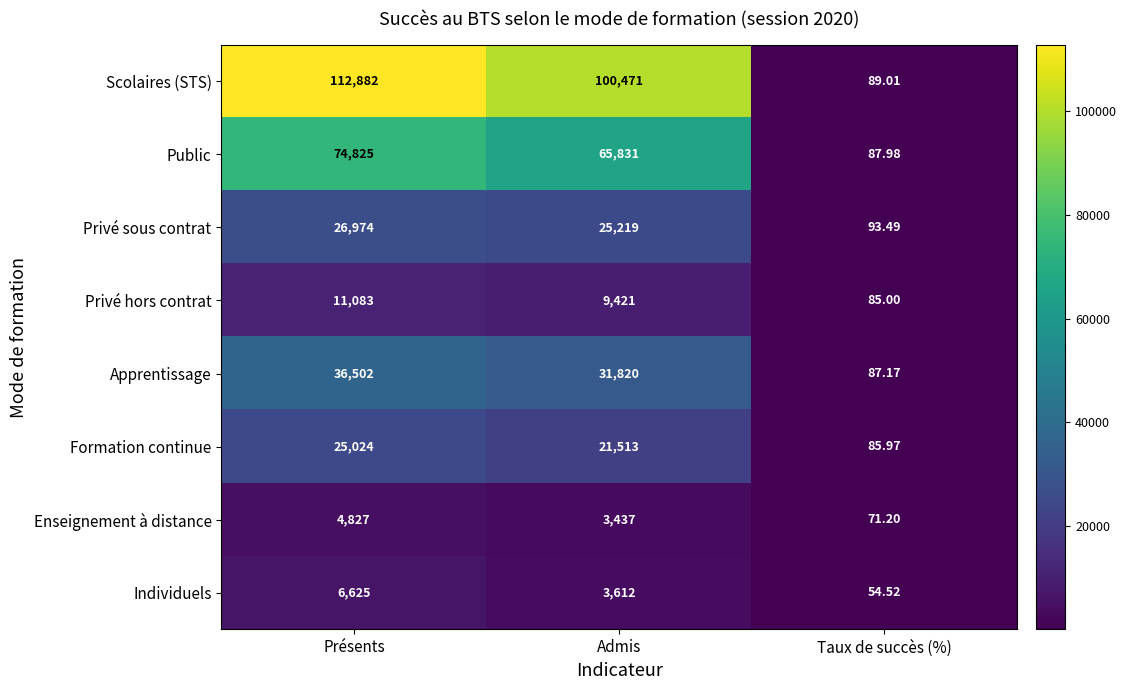

How many series are shown in this chart?

8